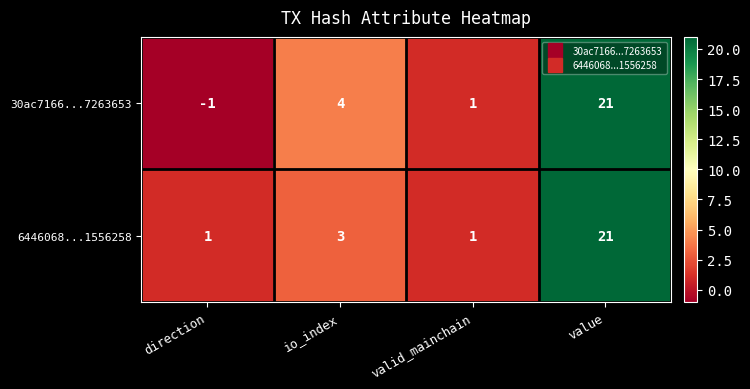

Which series has the widest spread of values?

30ac7166...7263653